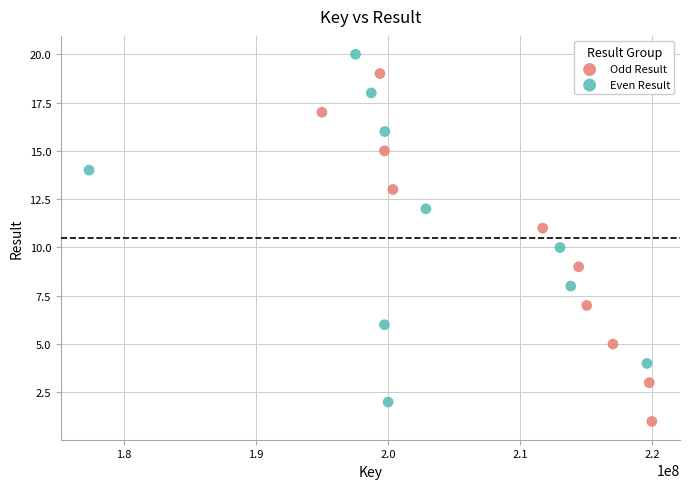

Which series reaches the minimum Y coordinate?

Odd Result